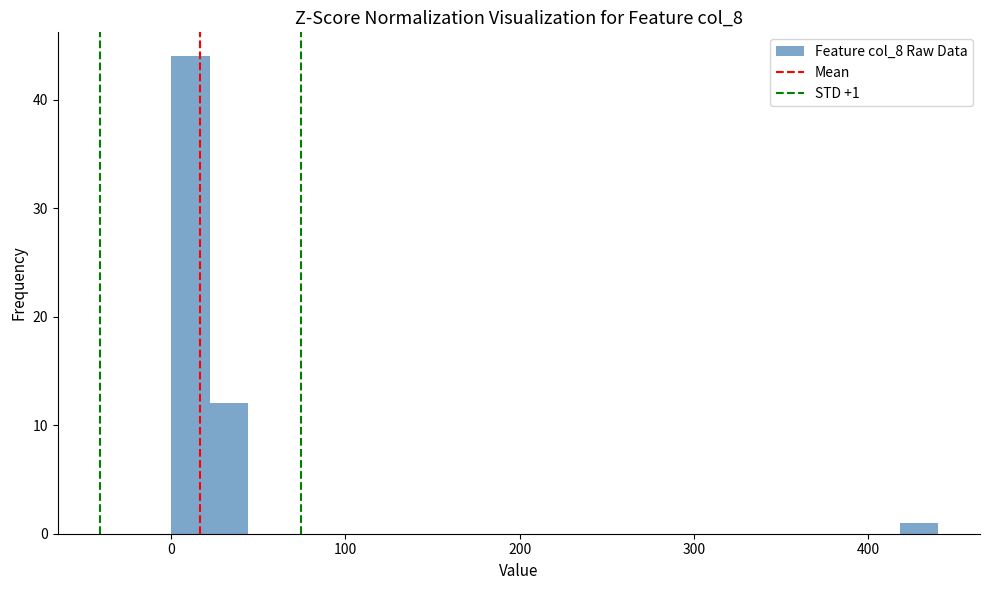

Read against the x-axis, roughly where is the centre of the tallest bar?

10